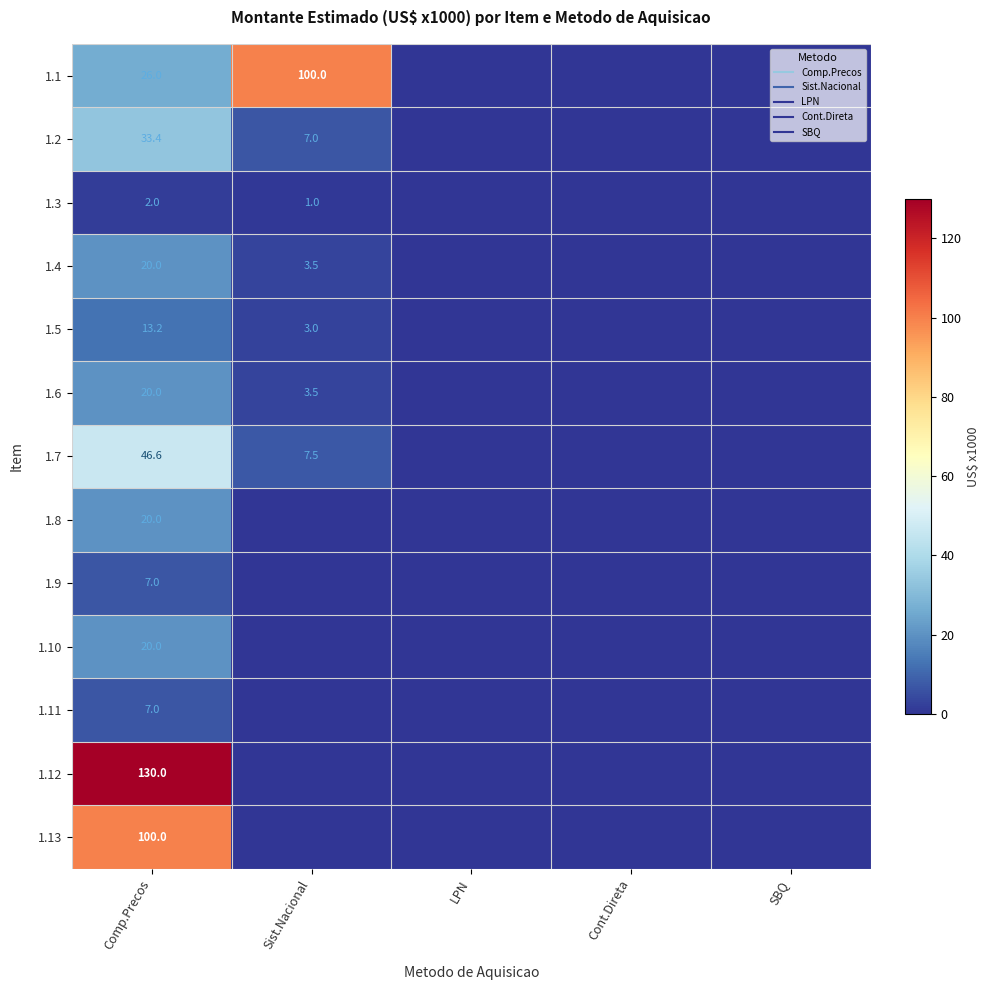

Which series changed the most between Comp.Precos and SBQ?

1.12